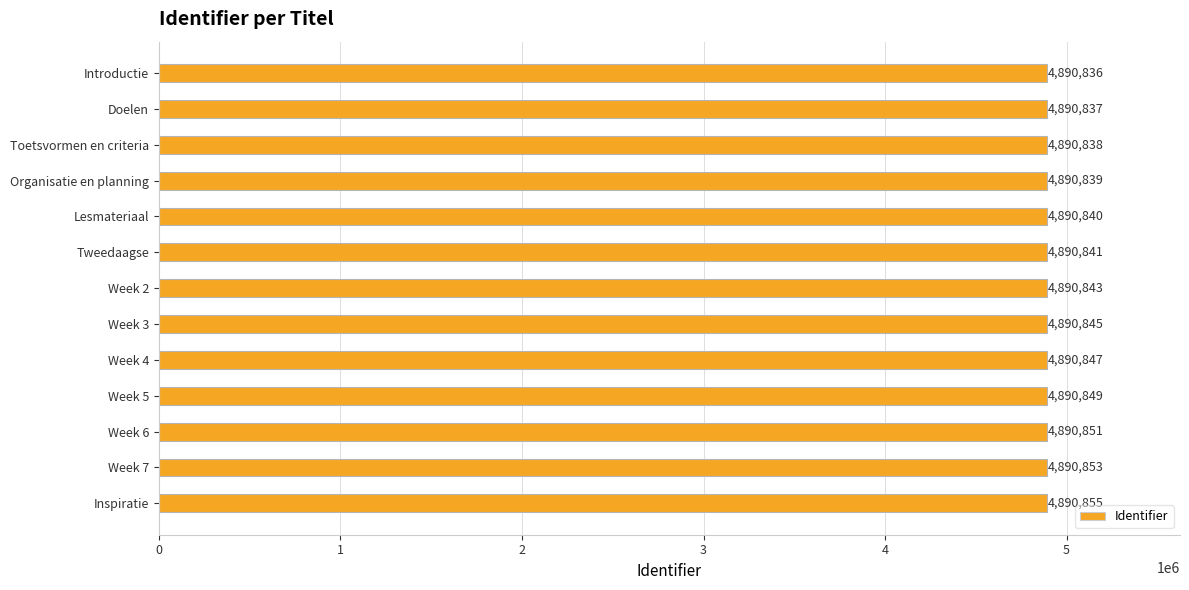

What is the sum of all values?

63580974